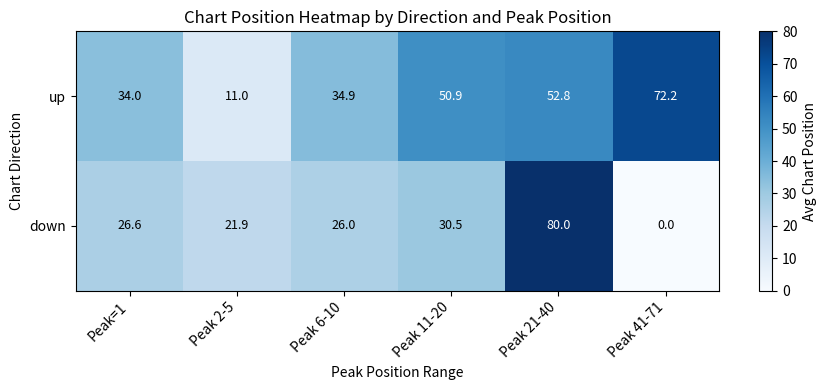

Is it true that up equals 50.9 at Peak 11-20?

True